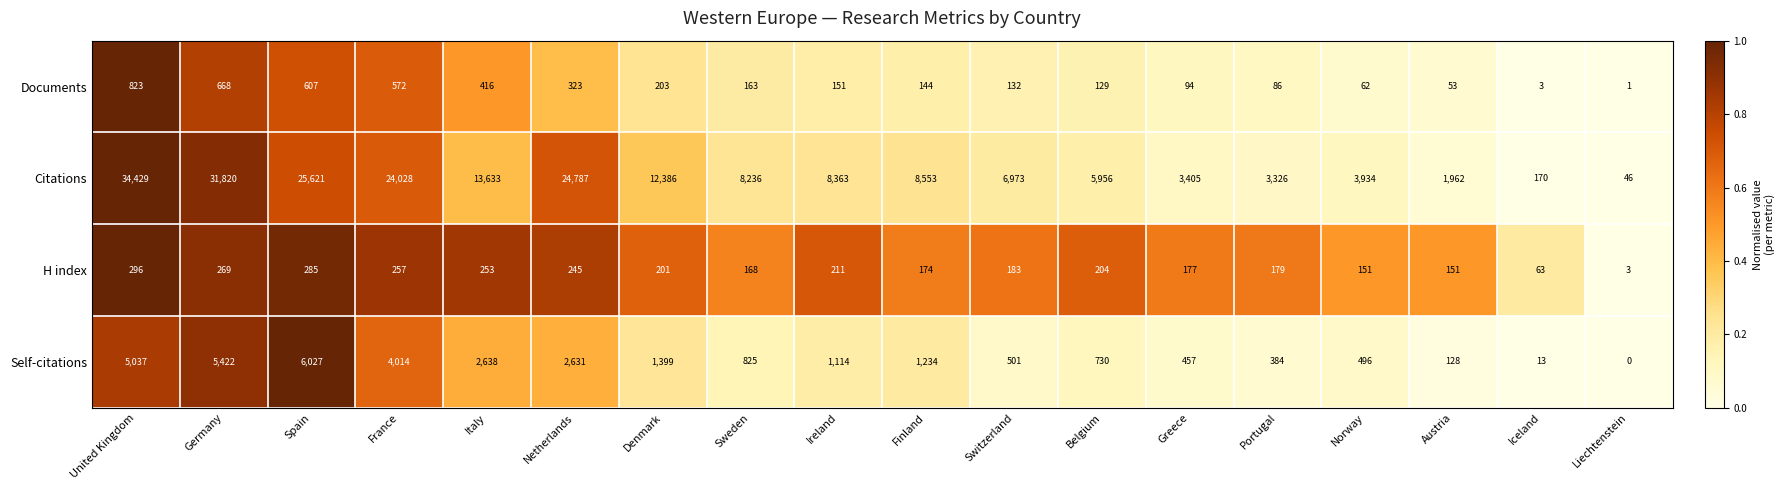

At Austria, list the series in order from largest to smallest.

Citations, H index, Self-citations, Documents